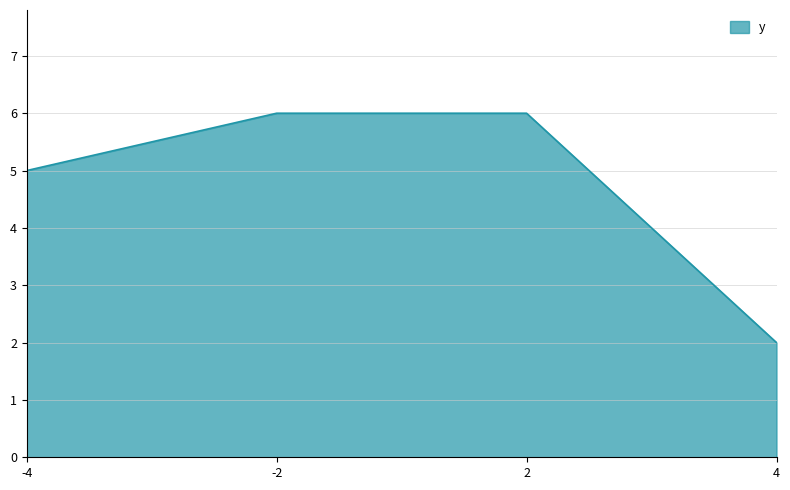

Where is the data nearest to the value 4?

-4